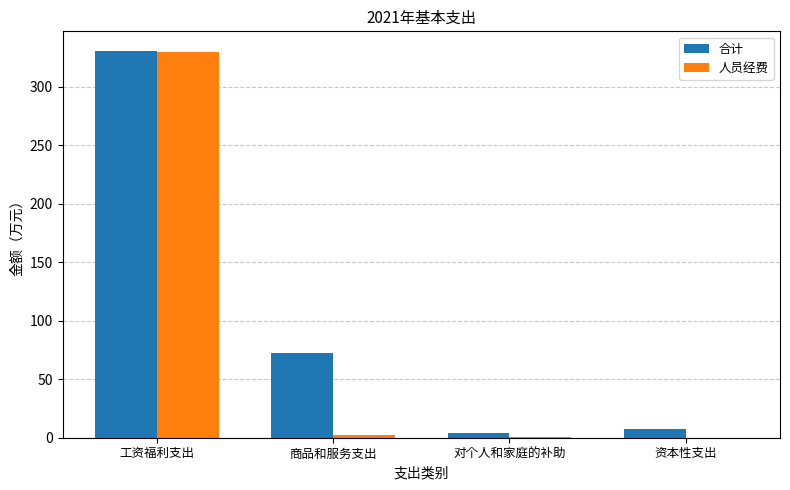

Which series changed the most between 工资福利支出 and 对个人和家庭的补助?

人员经费